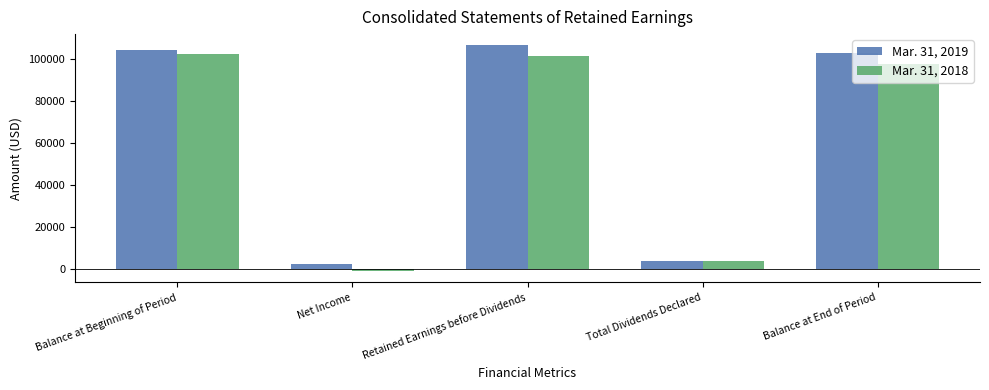

How many positive values does the Mar. 31, 2018 series have?

4